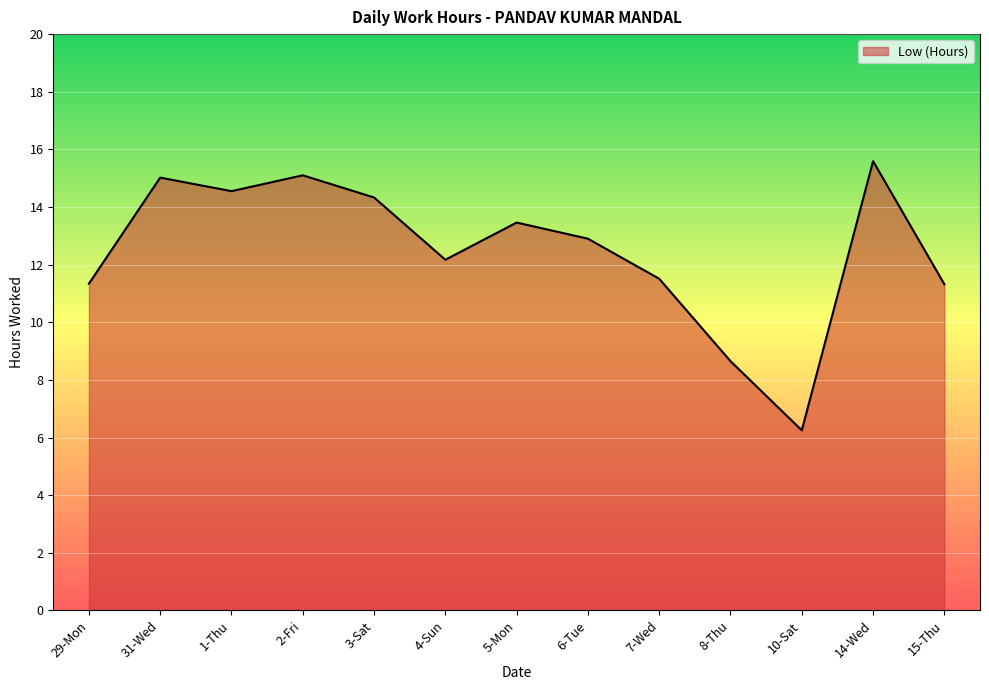

Where is the first local minimum?

1-Thu